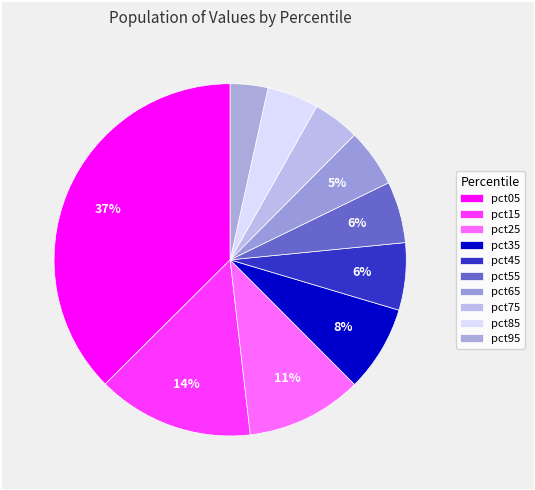

How many segments does this pie chart have?

10